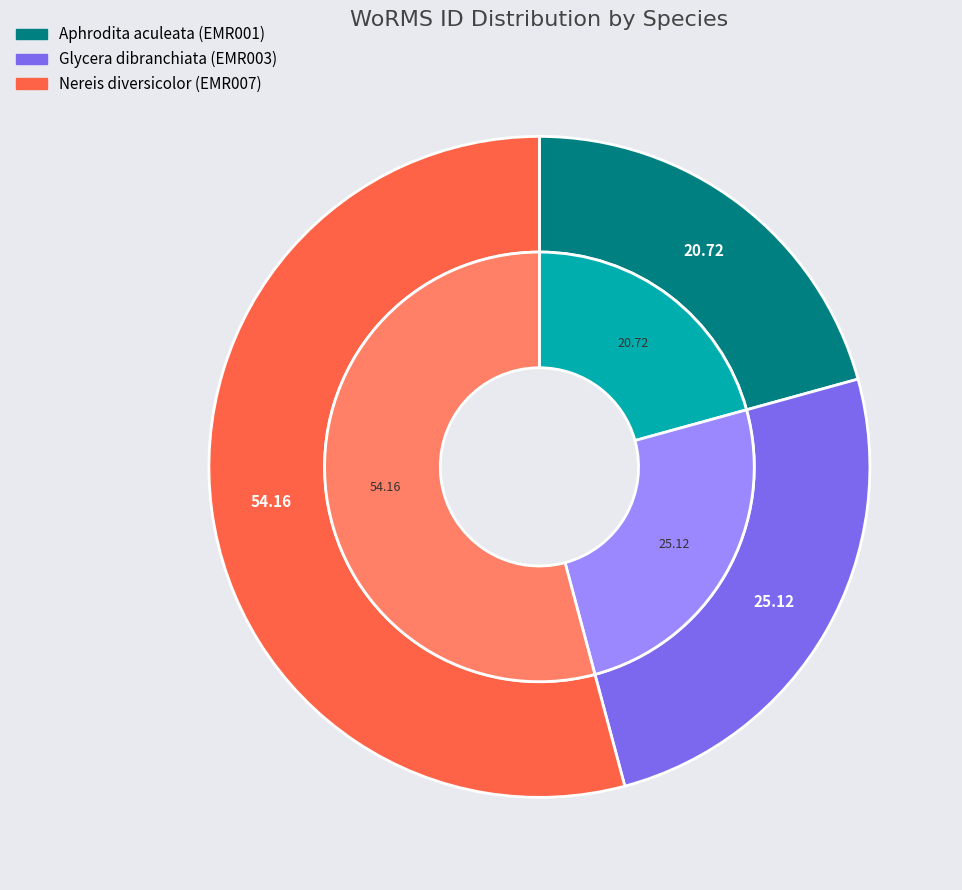

Do Aphrodita aculeata and Glycera dibranchiata together represent more than half of the pie?

No